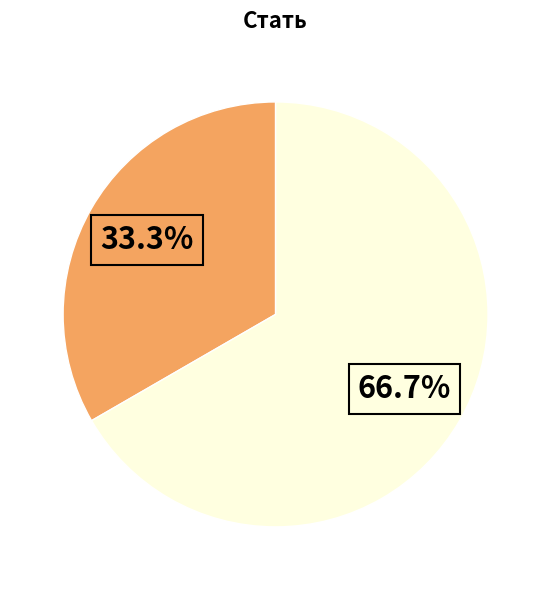

How many slices are in this pie chart?

2